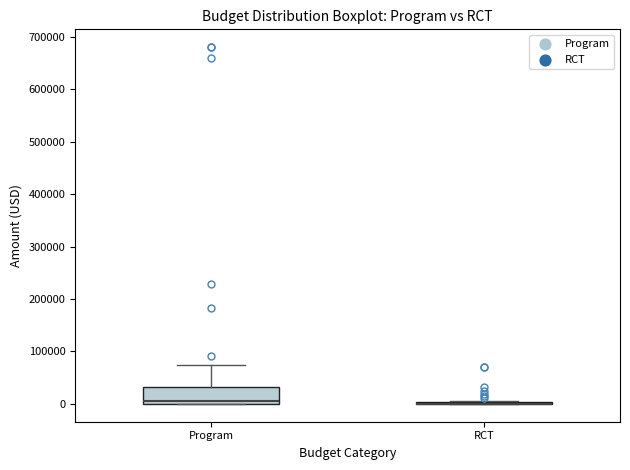

Which box is the tallest, from its lower edge to its upper edge?

Program